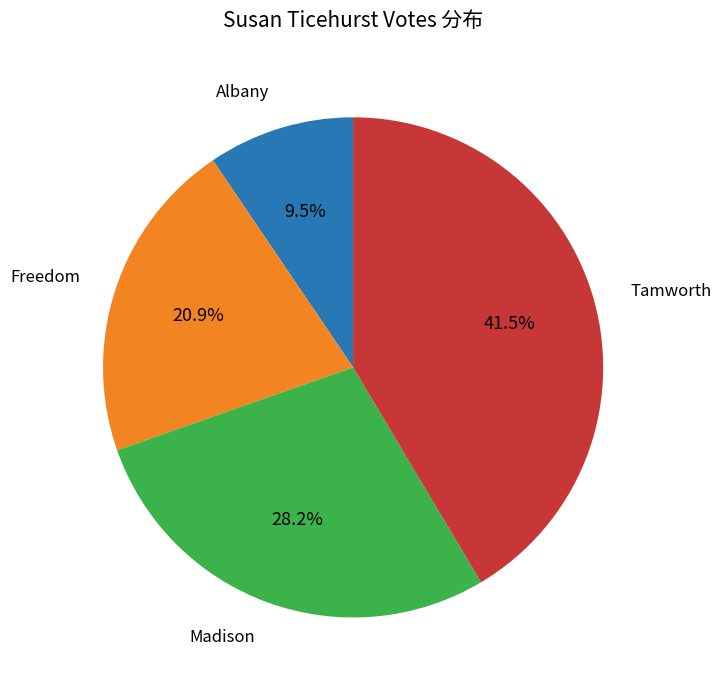

Is it true that Freedom is 21% of the pie?

True